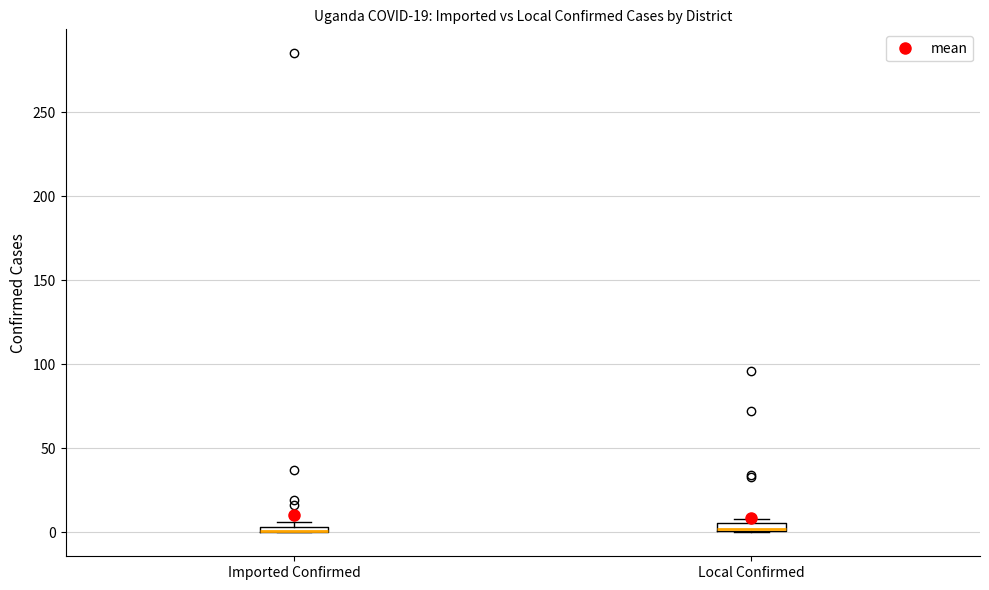

Where is the lower edge of the box for Local Confirmed on the y-axis? The values are not printed on the chart, so give them approximately, as read against the axis.

0